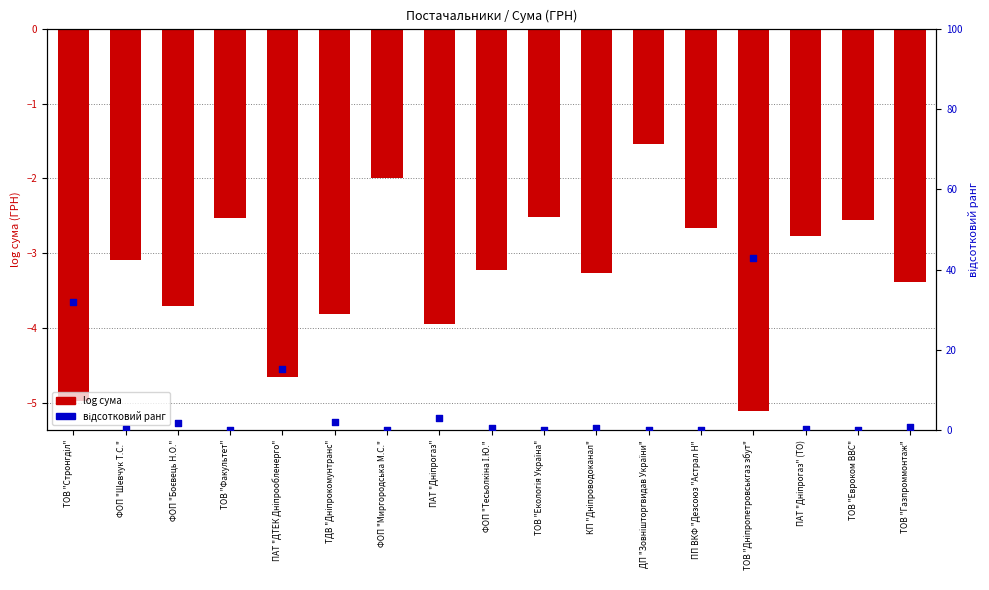

At how many categories does at least one series exceed 27?

2